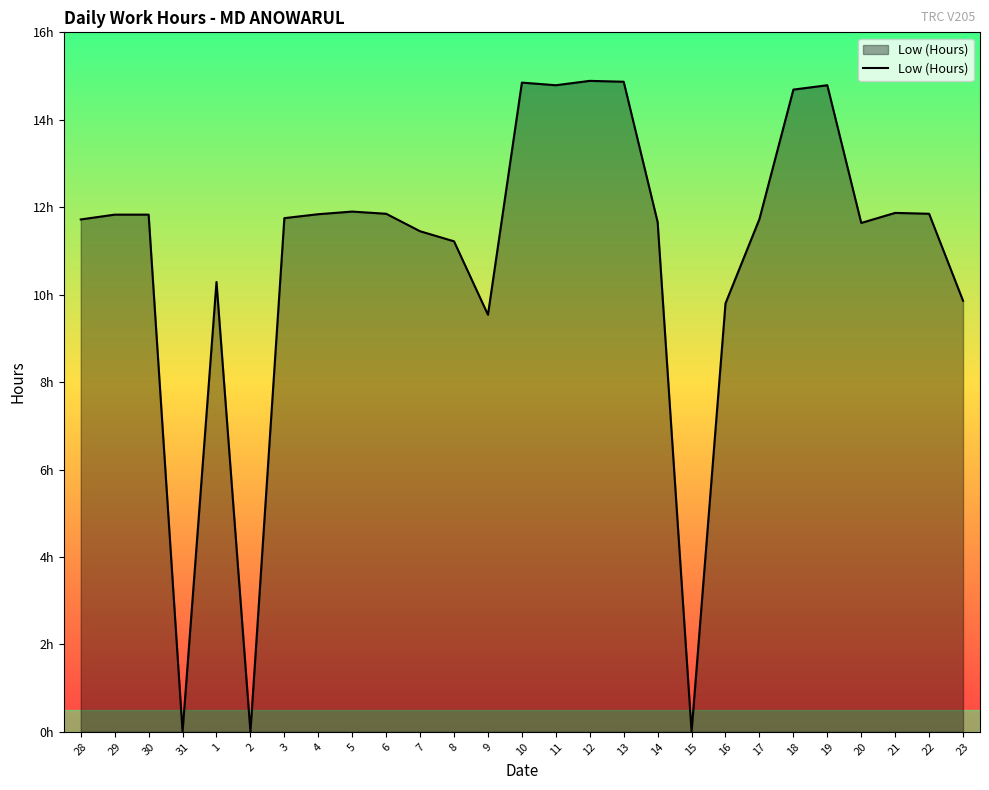

True or false: the data shows 11.9 at 5.

True